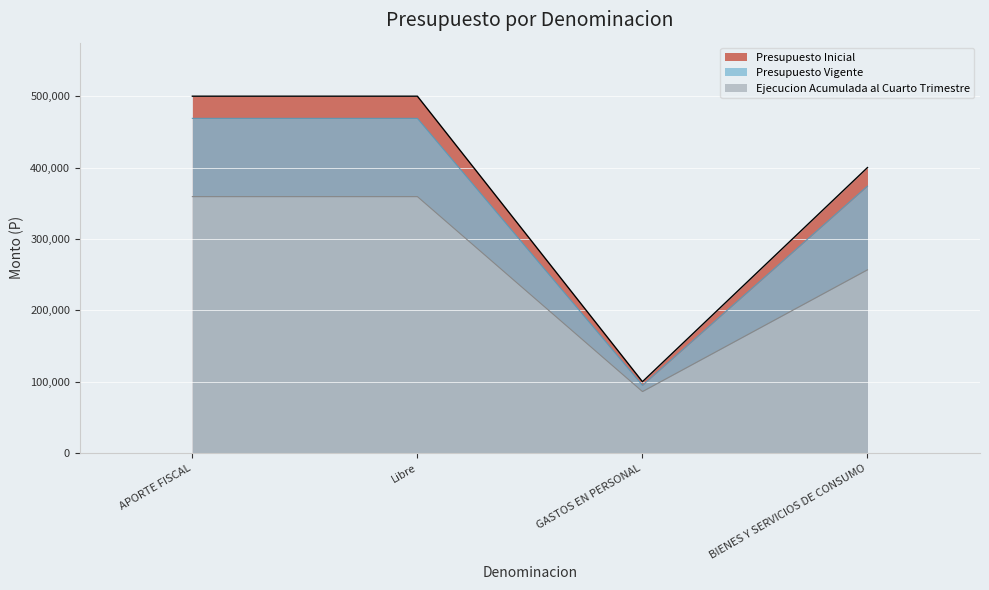

At which label is Presupuesto Inicial closest to 300000?

BIENES Y SERVICIOS DE CONSUMO